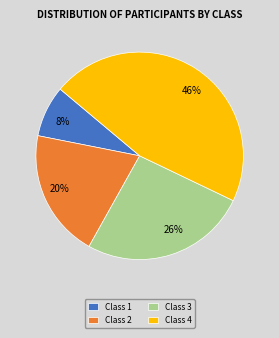

Which slice is the smallest?

Class 1